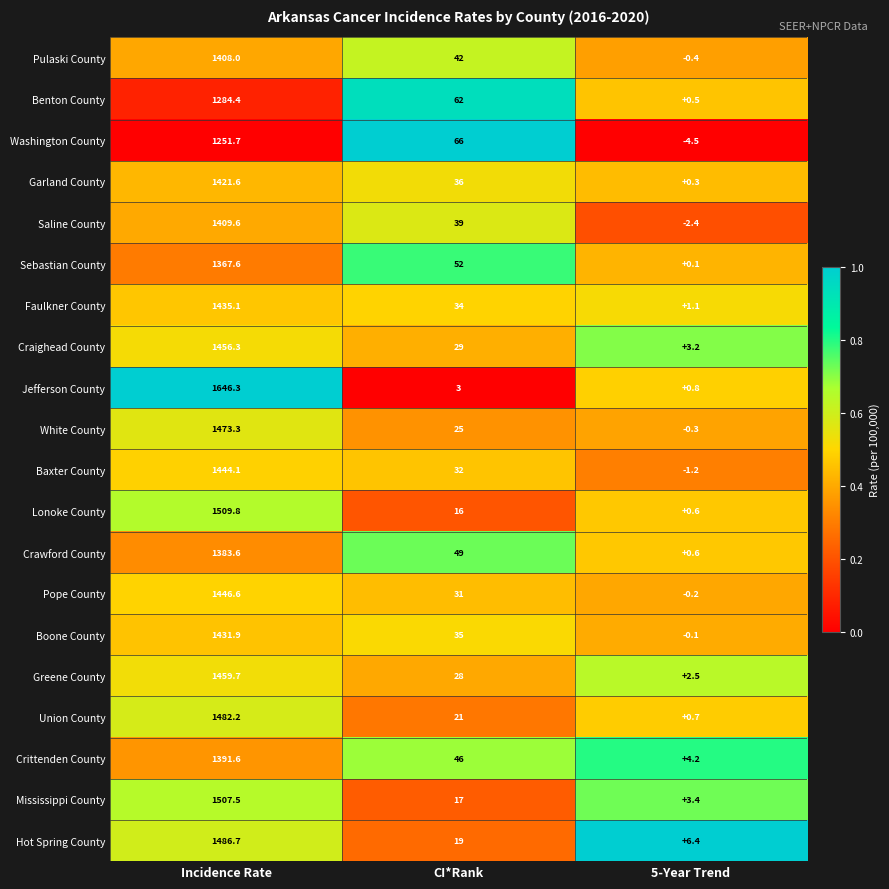

What is the total value across all series at 5-Year Trend?

15.3